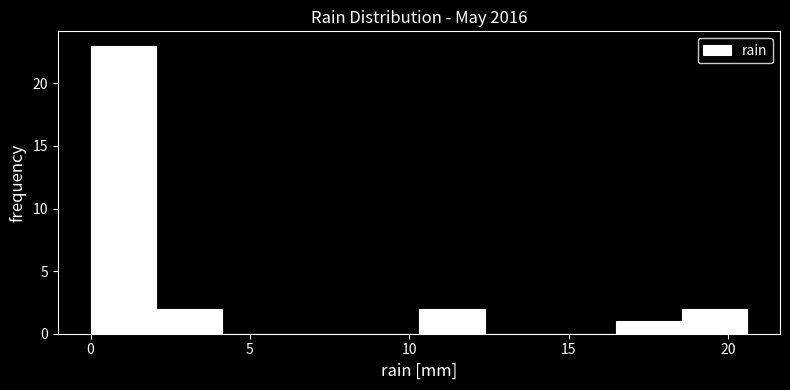

What is the height of the bar covering 18.5 to 20.5 on the x-axis? Neither the bar edges nor the heights are printed on the chart, so give them approximately, as read against the axes.

2